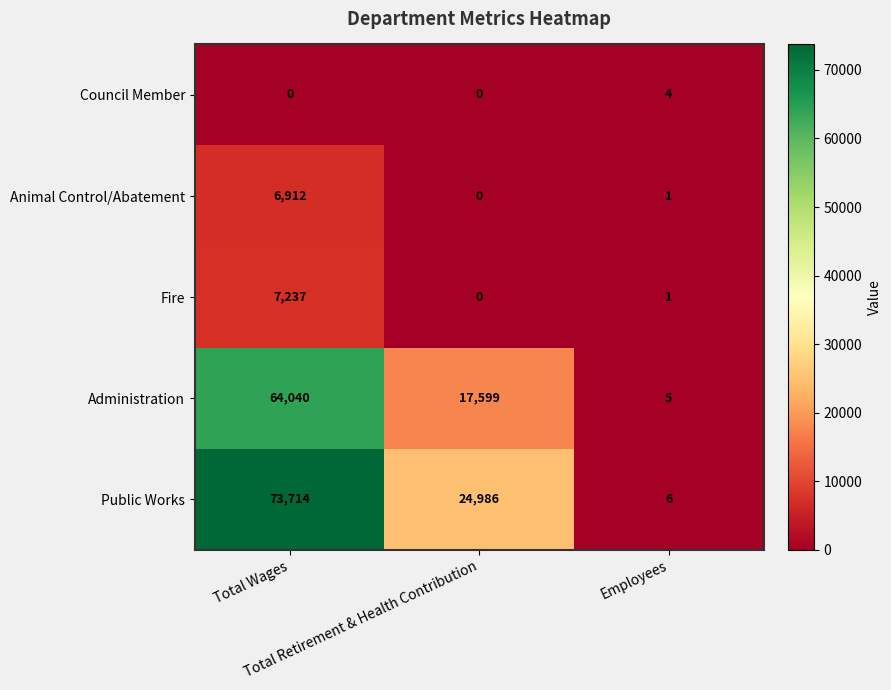

List the series in order of their peak value, highest first.

Public Works, Administration, Fire, Animal Control/Abatement, Council Member